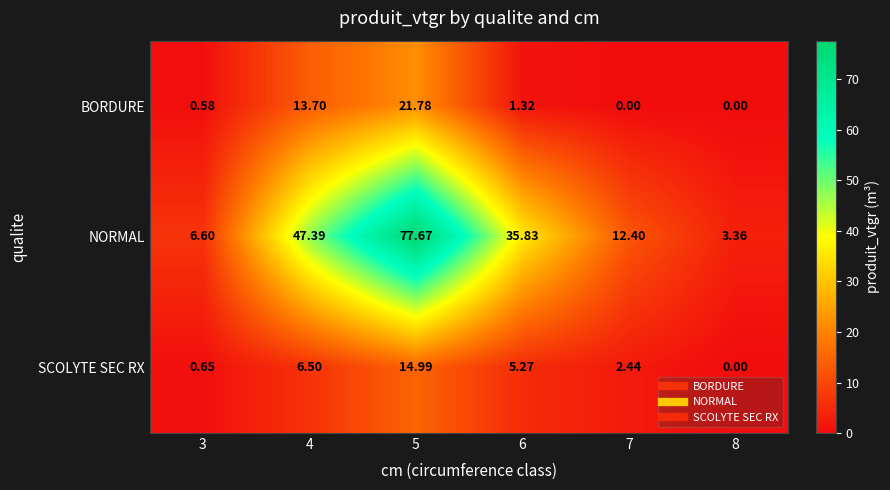

Rank the series at 4 from highest to lowest value.

NORMAL, BORDURE, SCOLYTE SEC RX